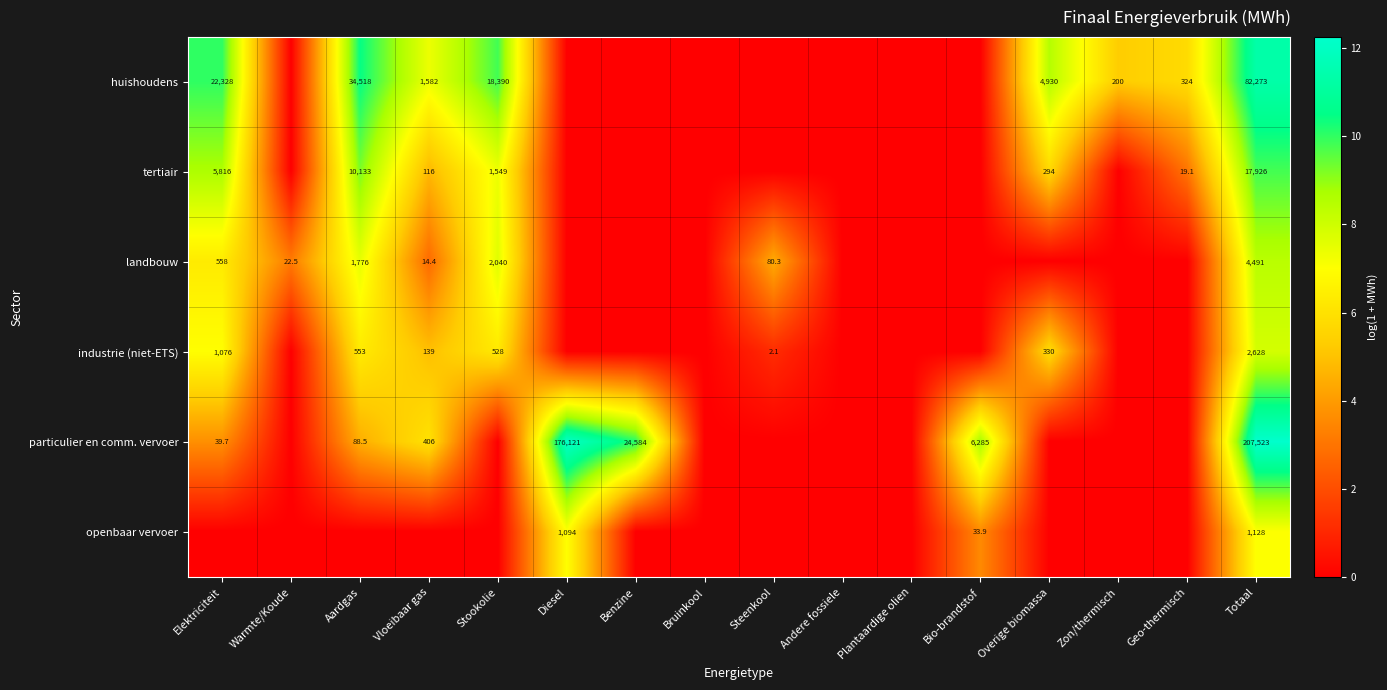

Between Totaal and Zon/thermisch, which is larger?

Totaal